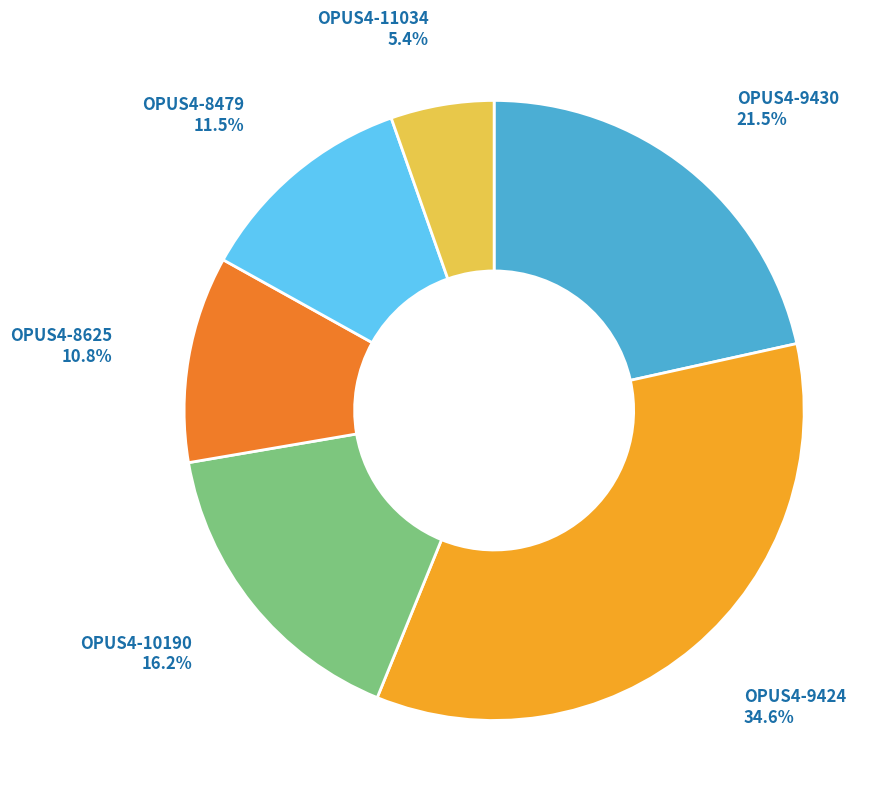

Is there a majority slice in this chart?

No